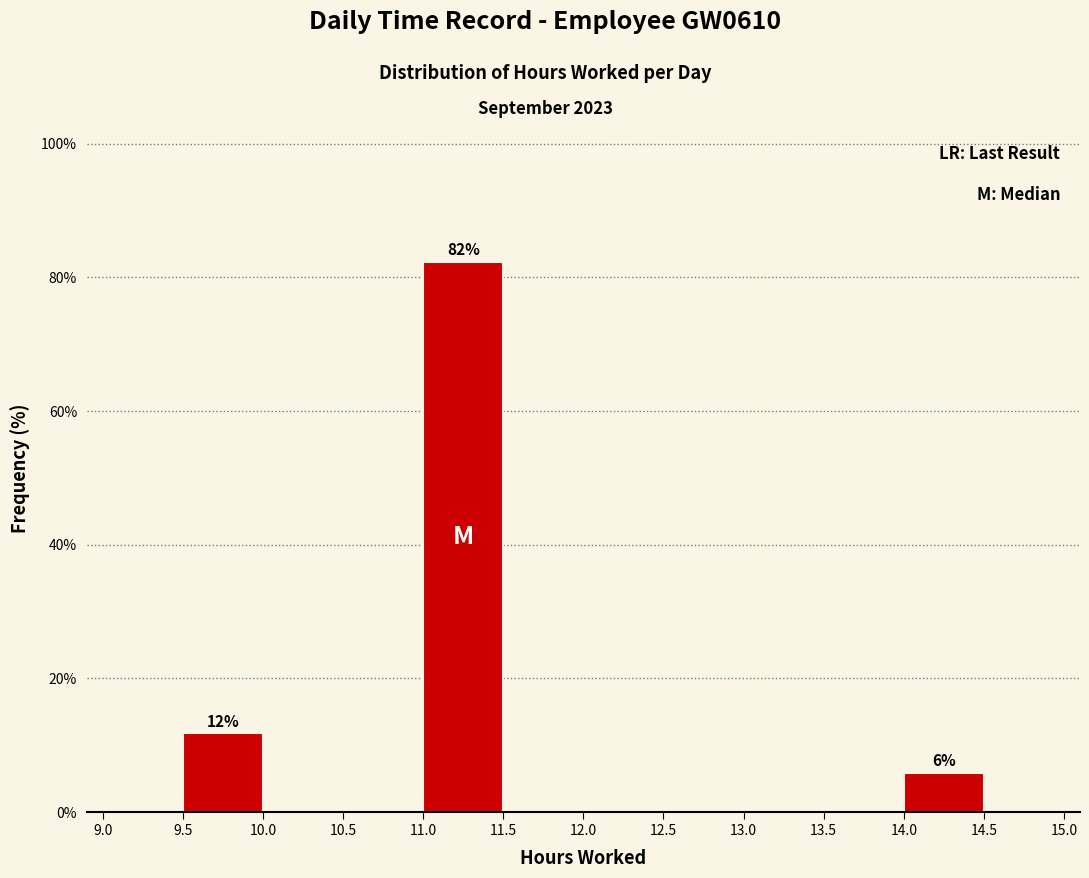

Over which range of the x-axis is the bar tallest?

11.0 to 11.5